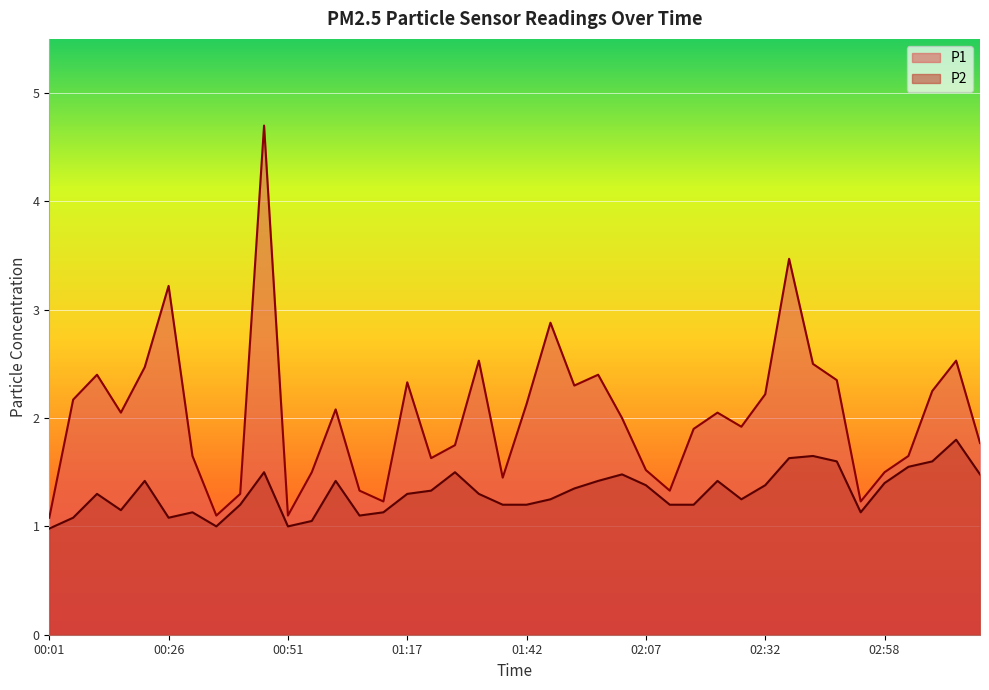

How many lines are shown in the chart?

2